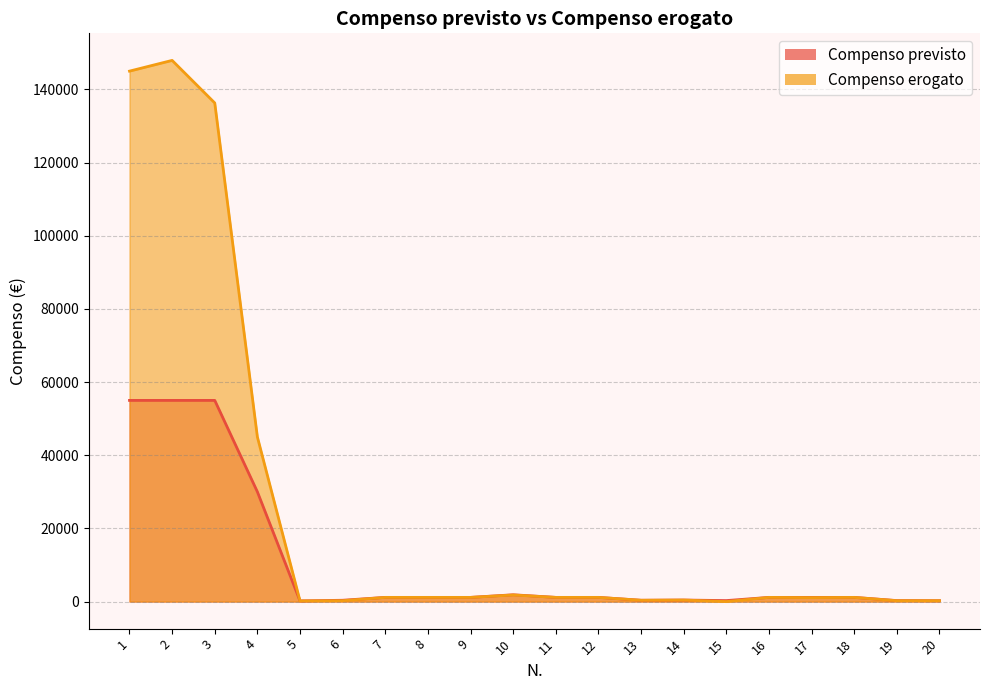

What is the total value across all series at 2?

202956